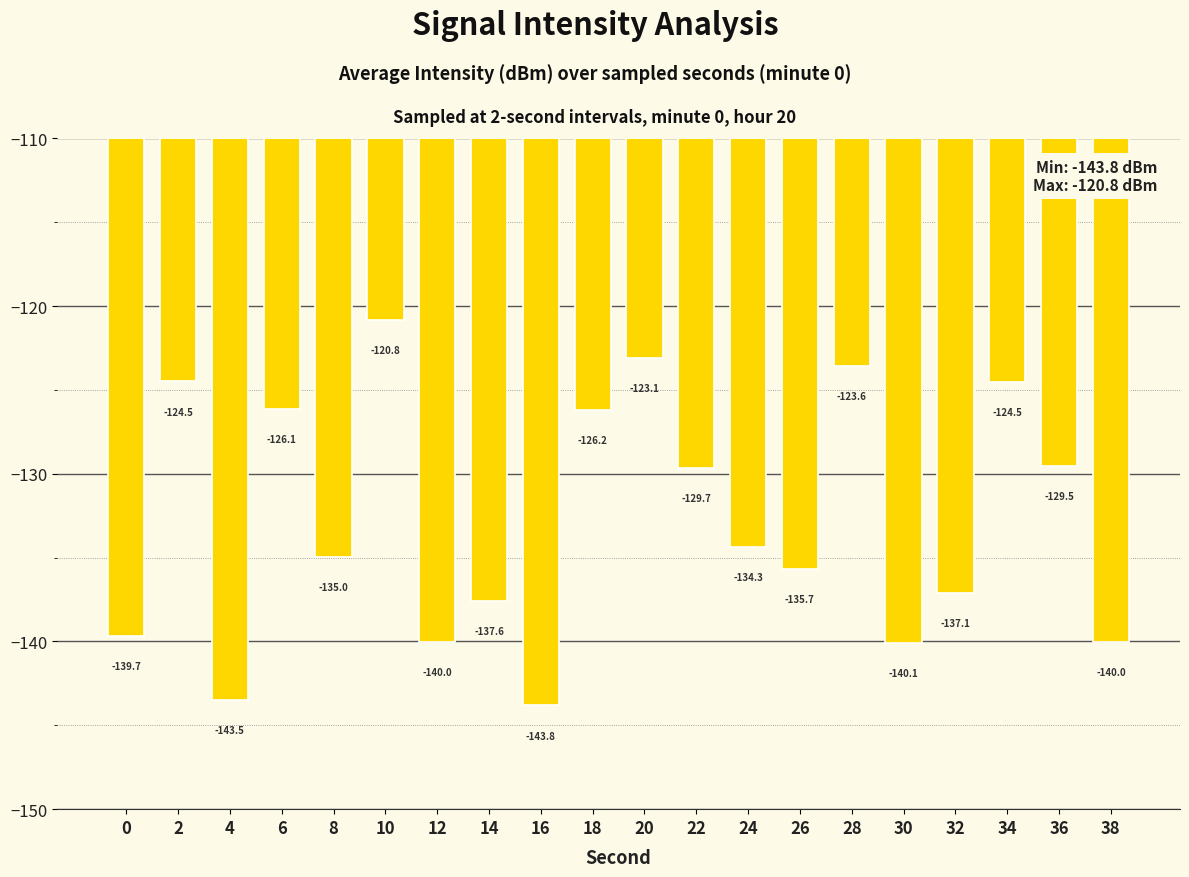

What is the approximate value at 2?

-124.5